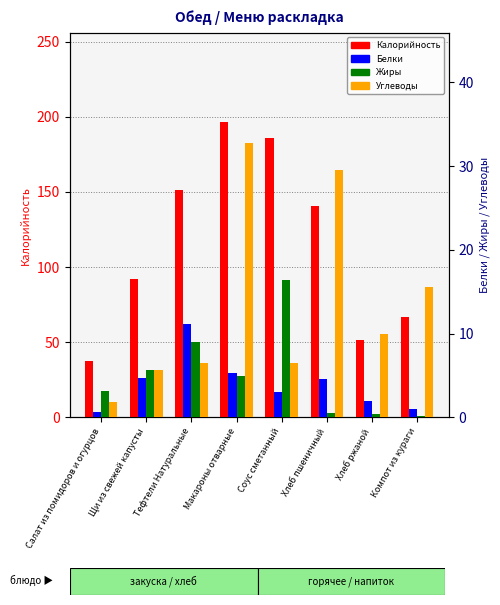

What is the difference between the highest and lowest values at Тефтели Натуральные?

144.6